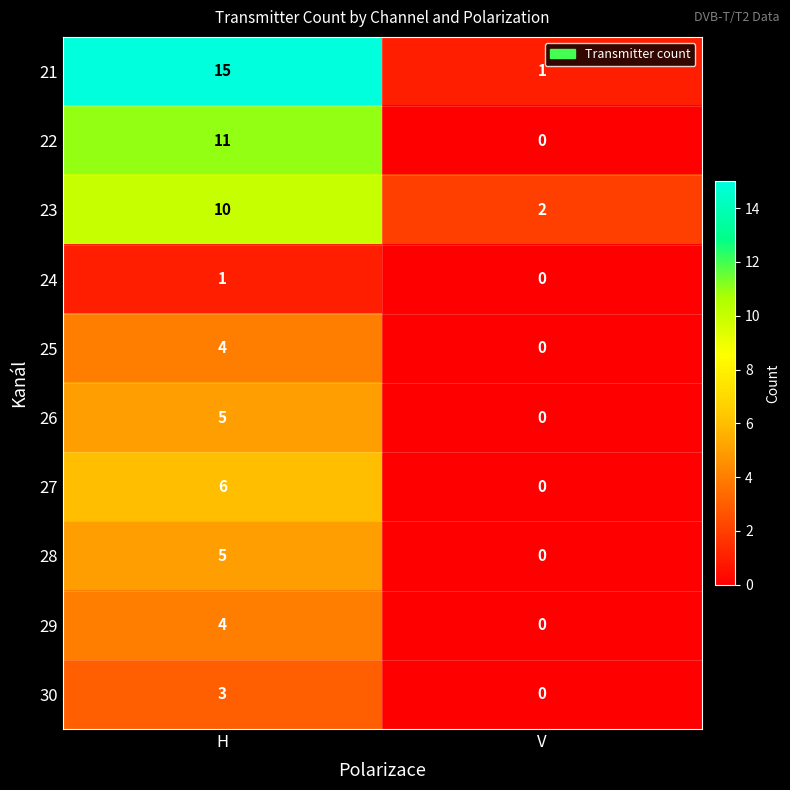

What is the difference between the highest and lowest values at V?

2